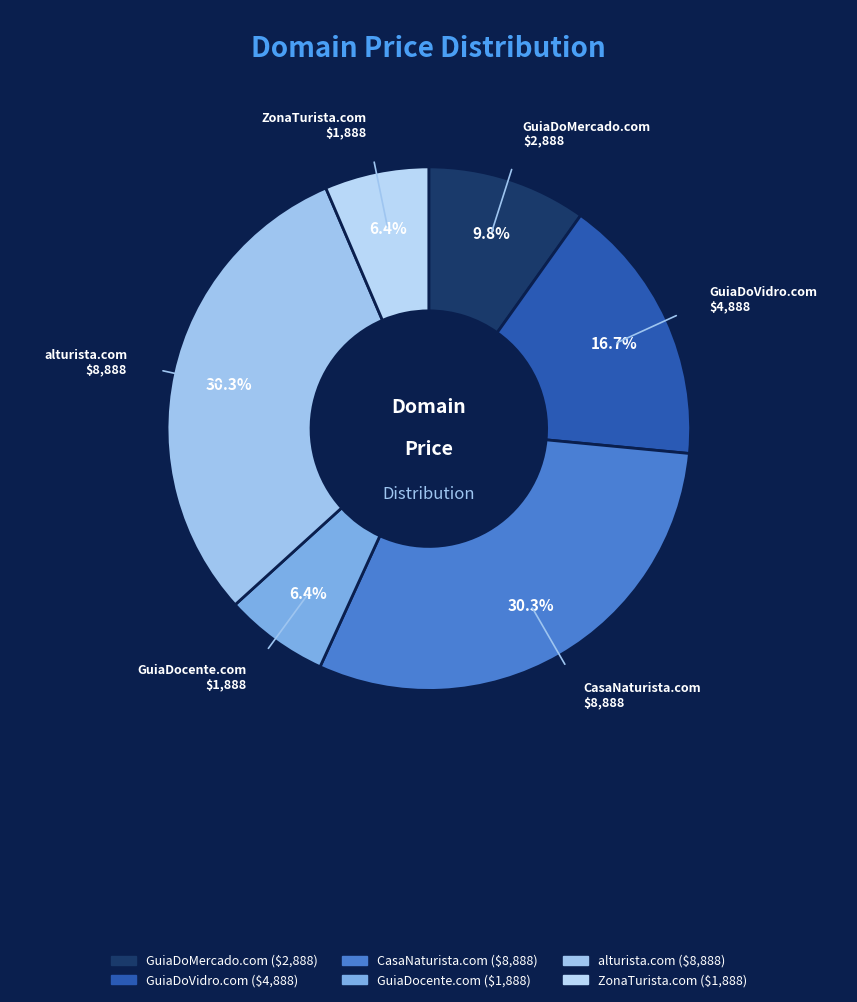

The GuiaDoMercado.com slice represents 1% of the pie. True or false?

False